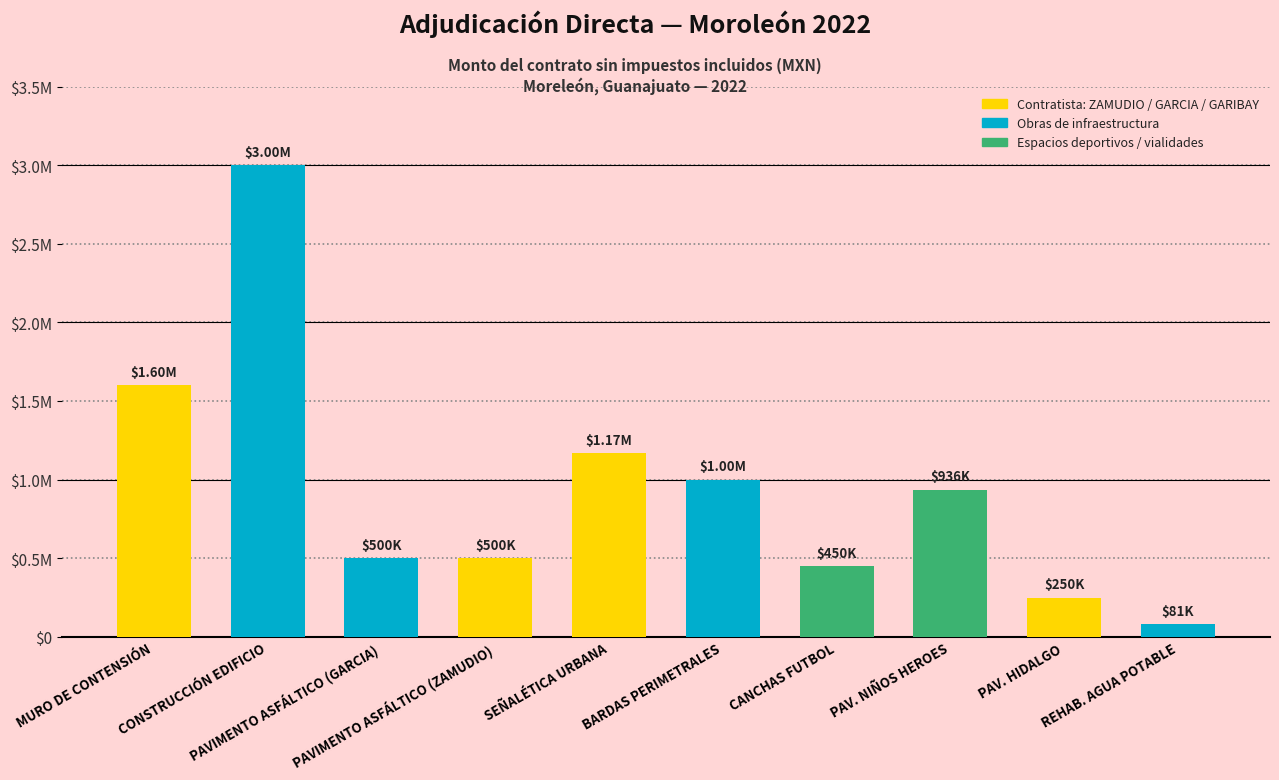

Reading left to right, extract all data points from this chart.

MURO DE CONTENSIÓN=1600000.0	CONSTRUCCIÓN EDIFICIO=3000000.0	PAVIMENTO ASFÁLTICO (GARCIA)=500000.0	PAVIMENTO ASFÁLTICO (ZAMUDIO)=500000.0	SEÑALÉTICA URBANA=1166055.3	BARDAS PERIMETRALES=1000000.0	CANCHAS FUTBOL=450000.0	PAV. NIÑOS HEROES=936162.9	PAV. HIDALGO=250000.0	REHAB. AGUA POTABLE=81148.0